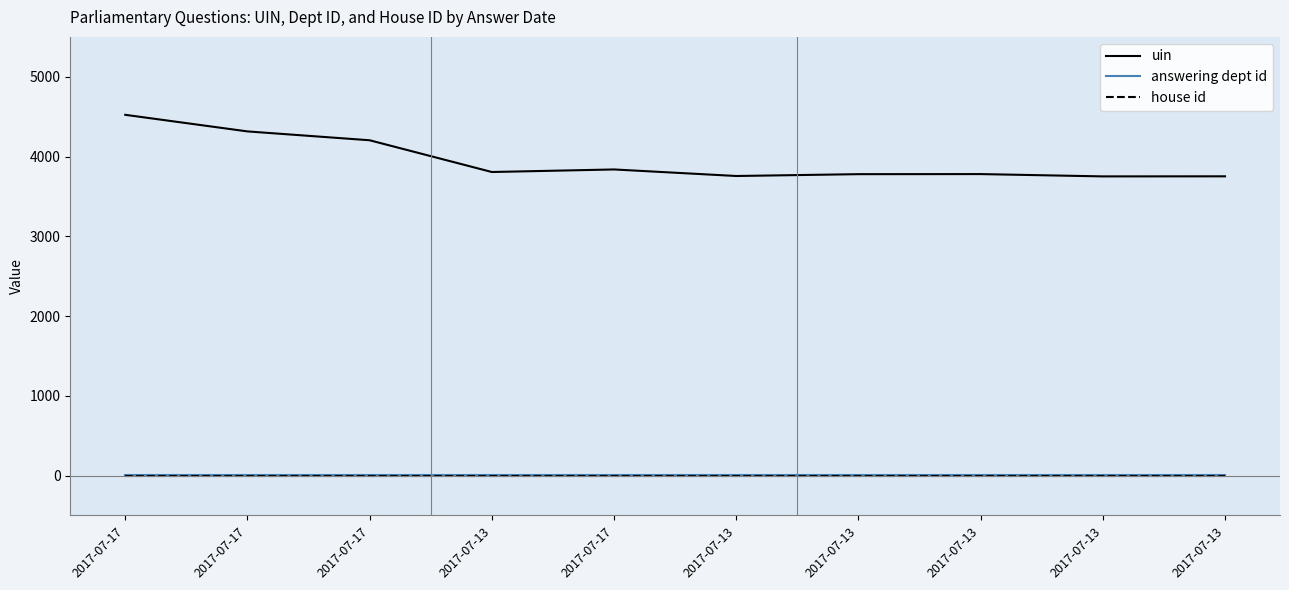

Does the chart have visible grid lines?

No